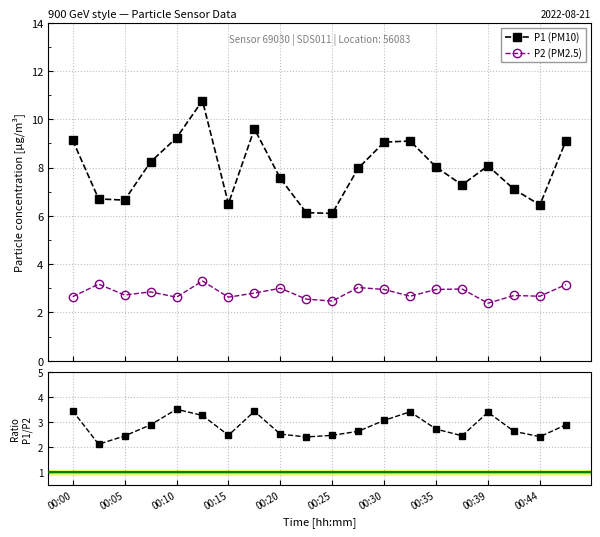

What is the highest value of the P1 (PM10) series?

10.8